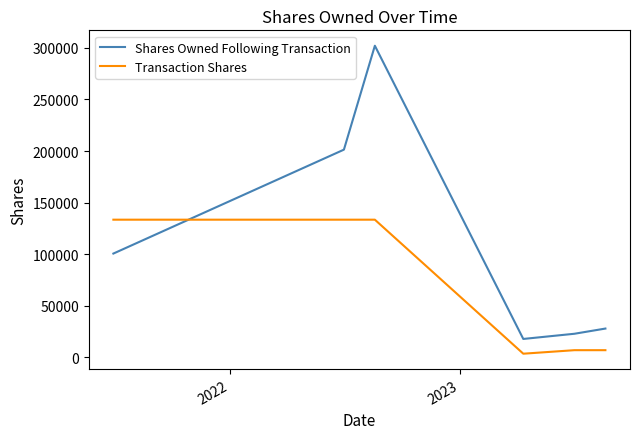

Which series has the widest spread of values?

Shares Owned Following Transaction